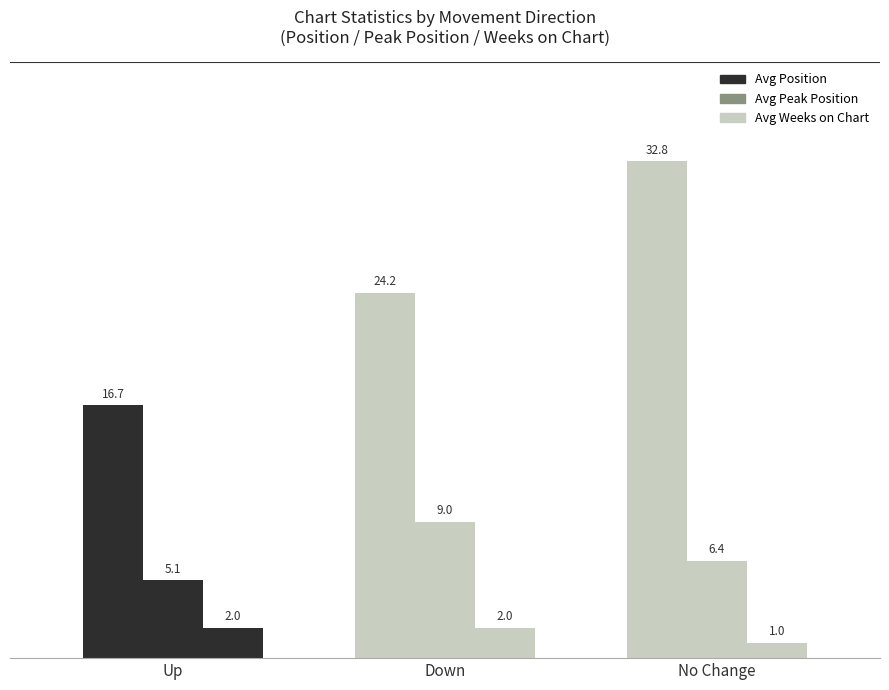

How many categories are shown in the chart?

3